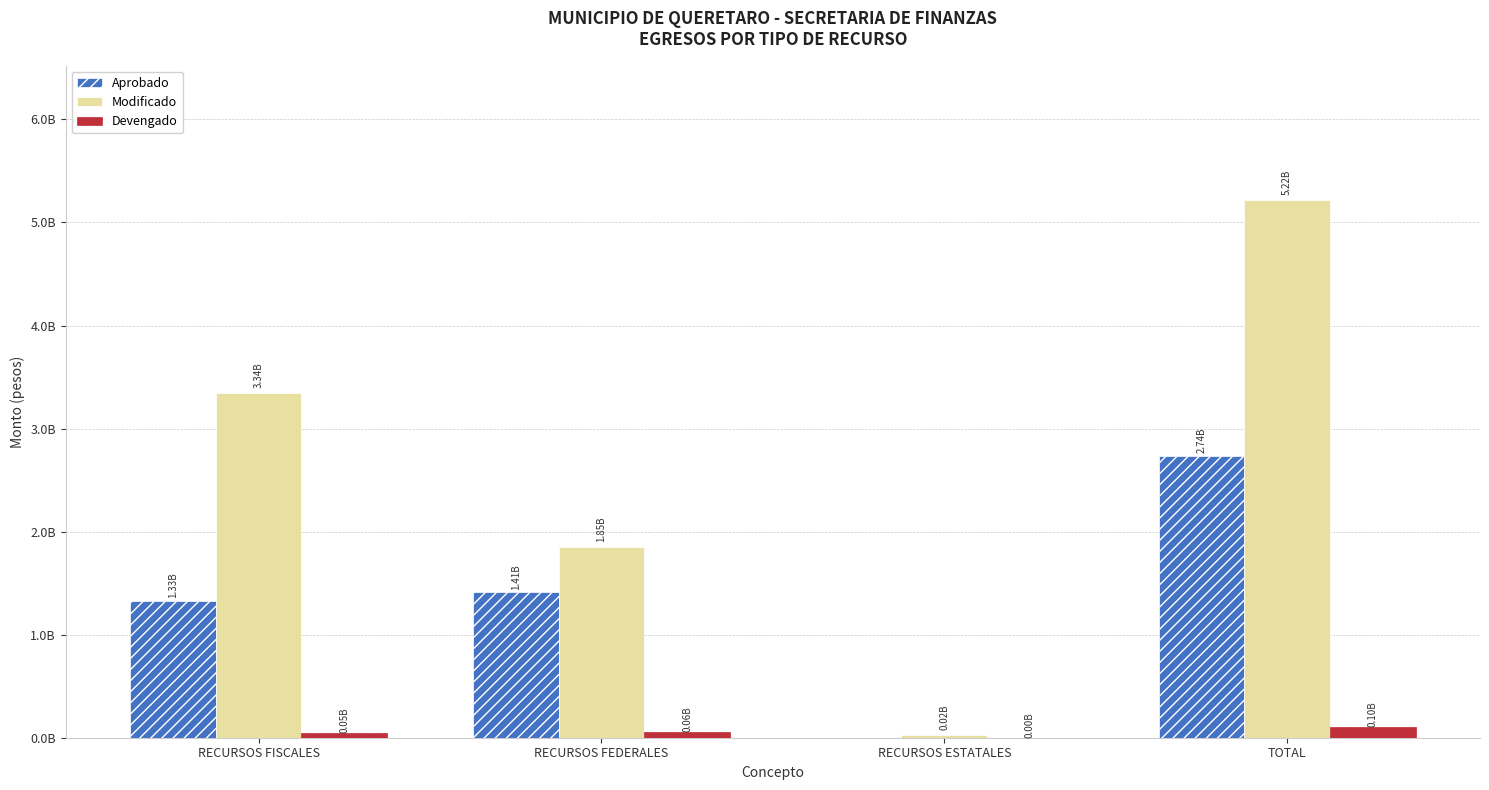

What is the value of the Aprobado bar at the 4th from the left?

2737801445.0